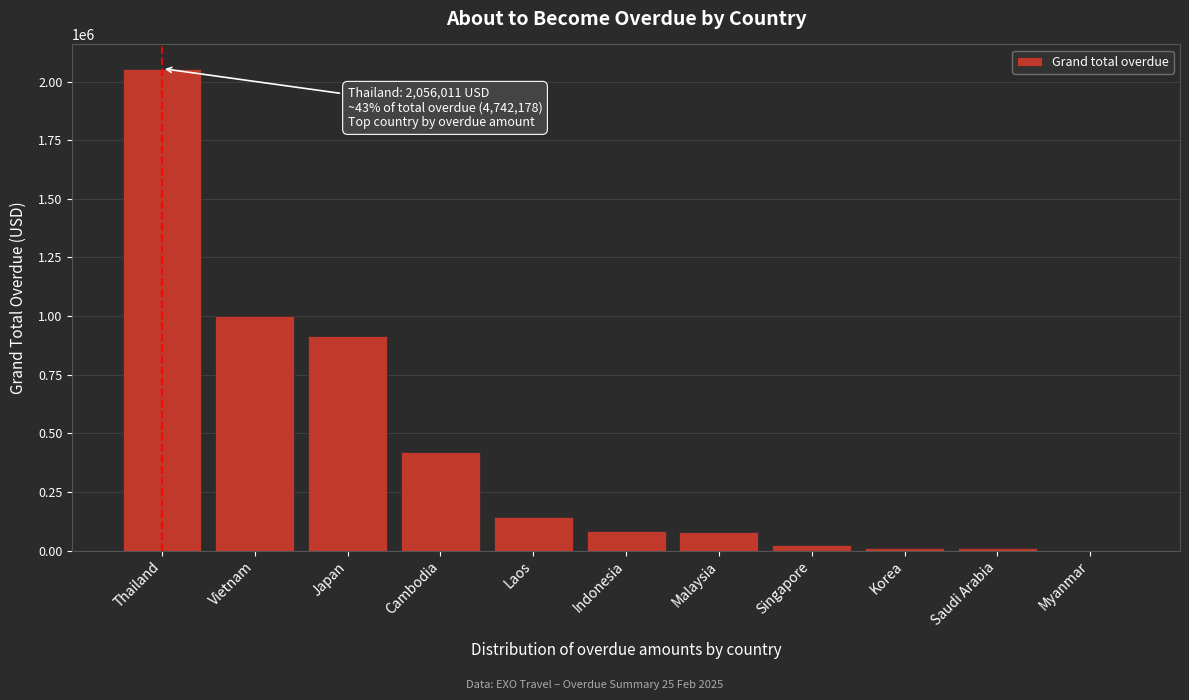

At which category does the chart reach its peak across all series?

Thailand